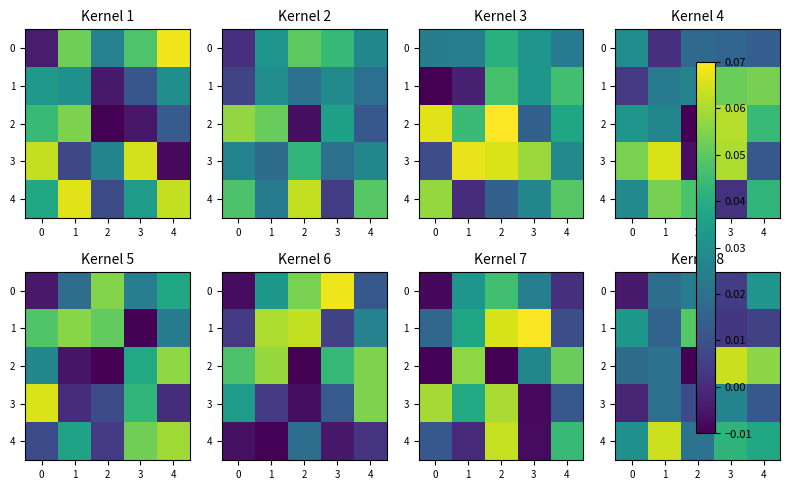

Rank the series at 1 from lowest to highest value.

1, 0, 3, 2, 4